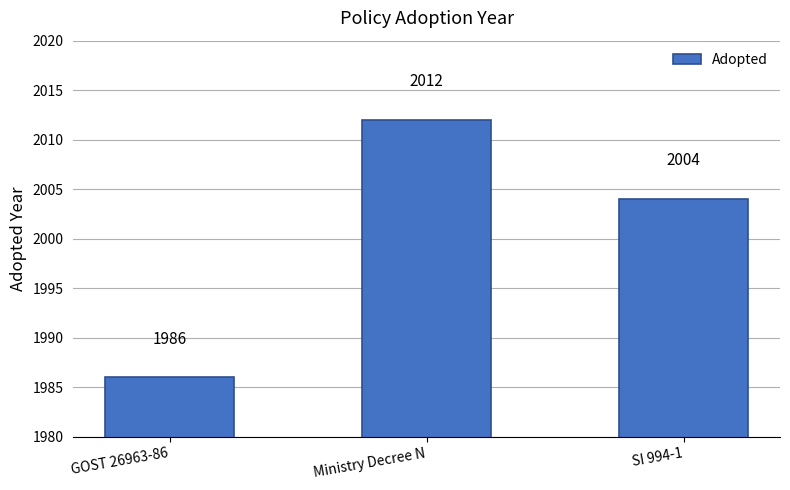

Reading left to right, what are all the values shown in this chart?

GOST 26963-86=1986	Ministry Decree N=2012	SI 994-1=2004